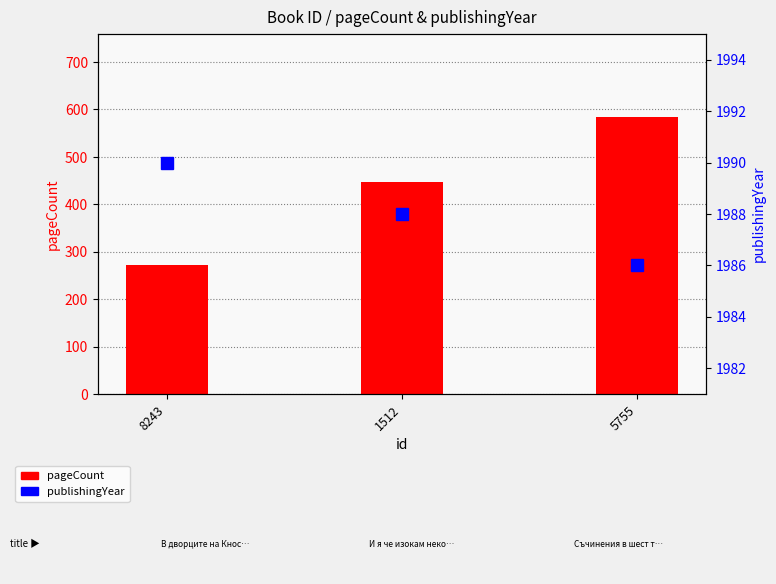

Where is publishingYear nearest to the value 1988?

1512